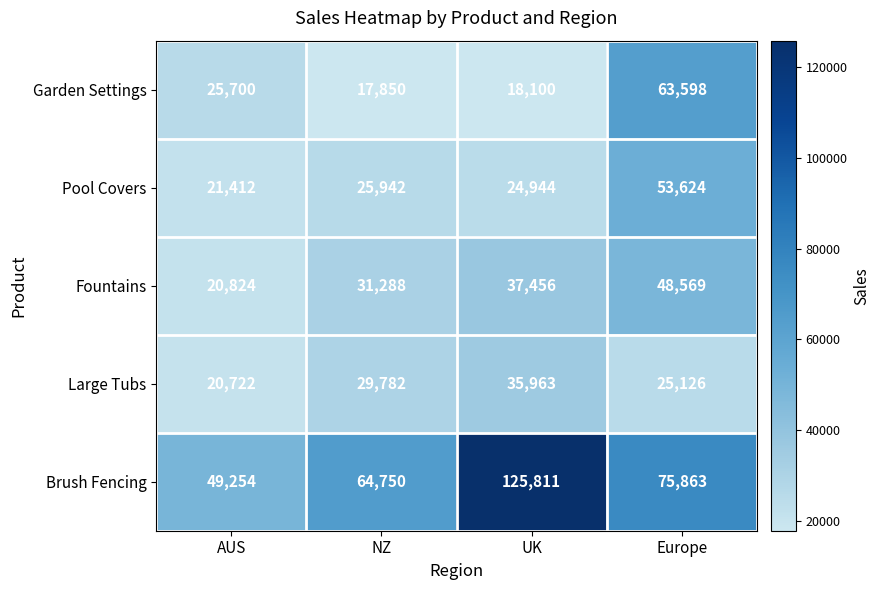

Read the Garden Settings value at NZ.

17850